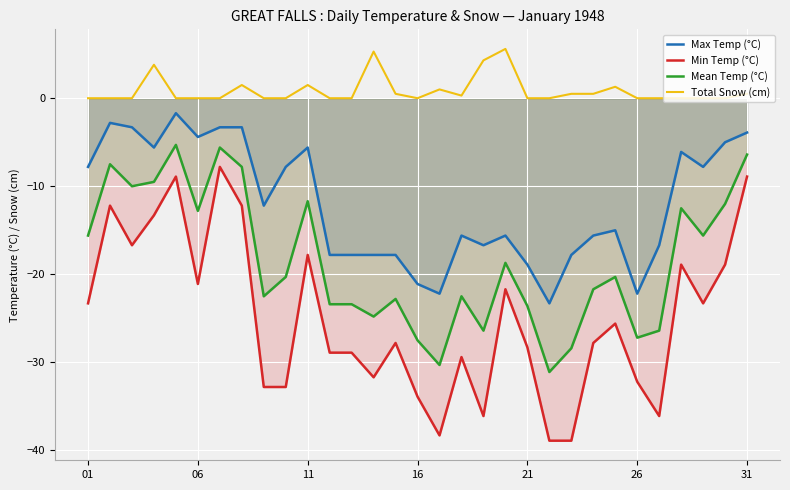

Which series has the widest spread of values?

Min Temp (°C)